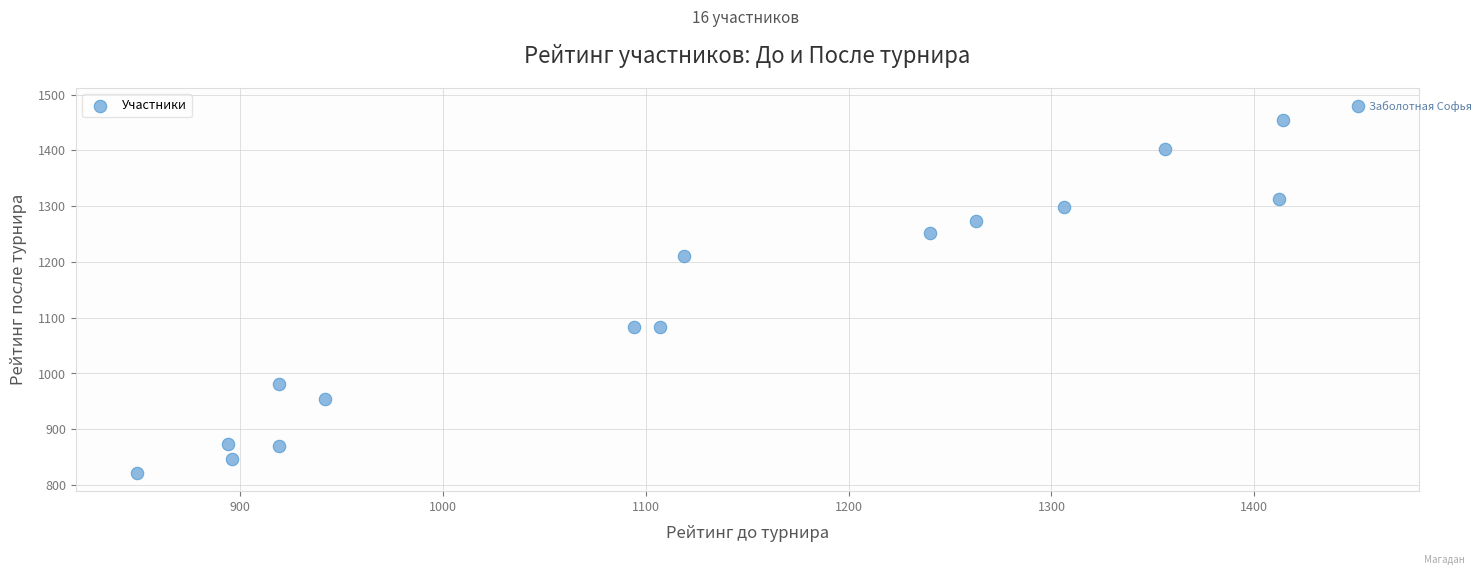

What is the range of X values (max minus min)?

602